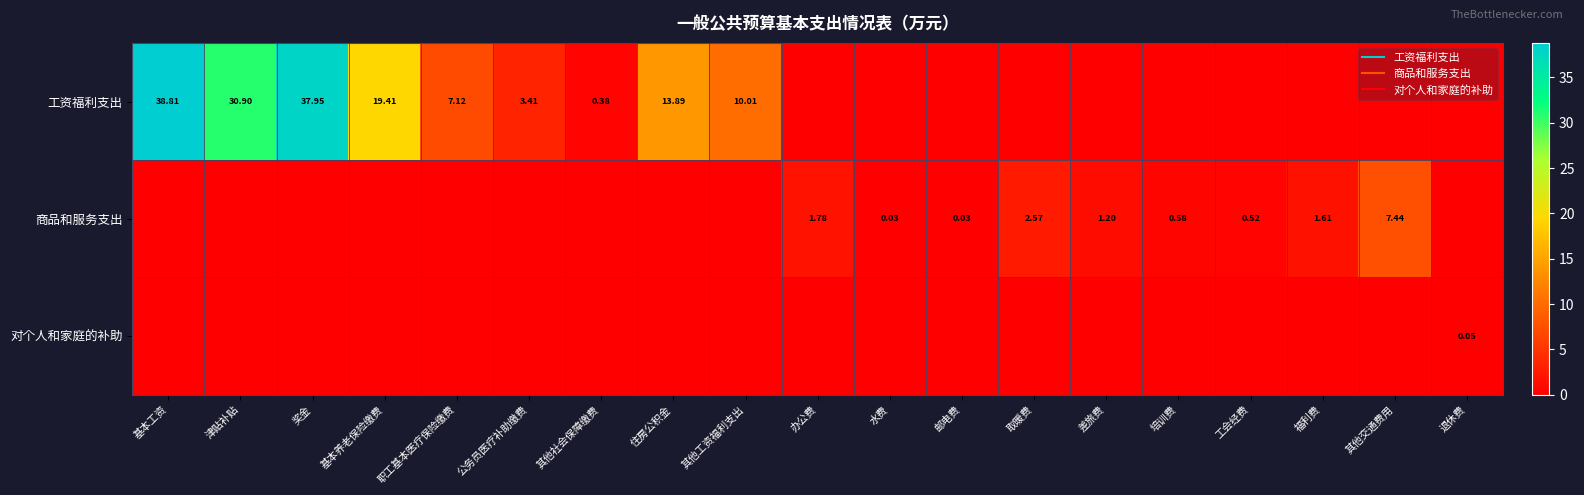

Count the number of categories in the chart.

19